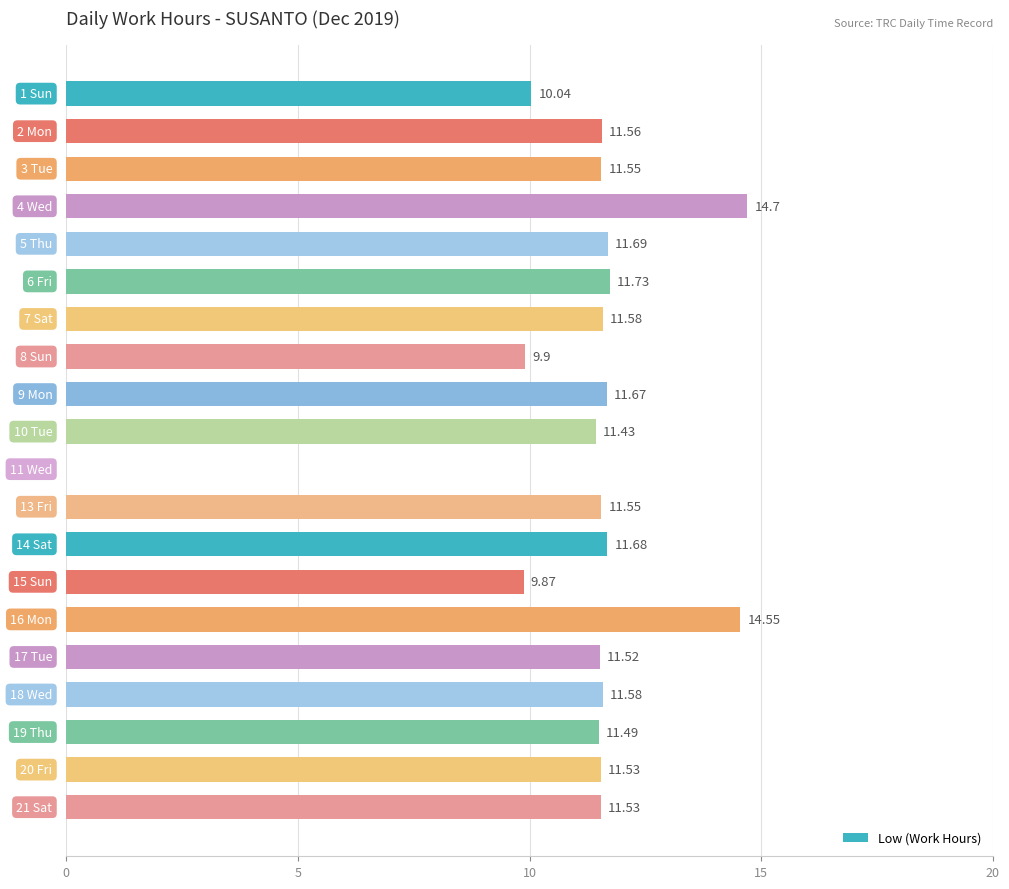

What is the maximum value shown in the chart?

14.7